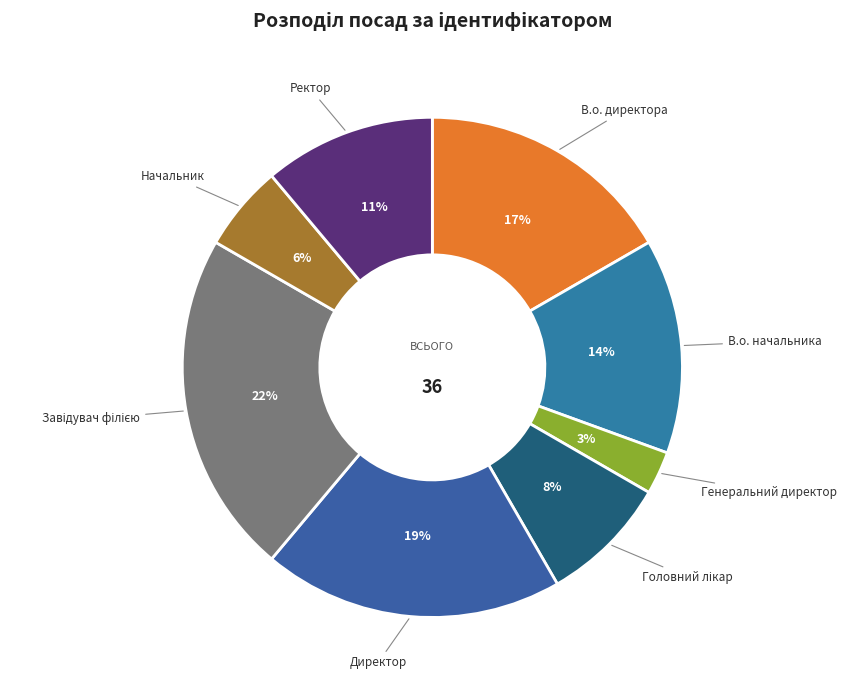

Does any single category account for the majority?

No